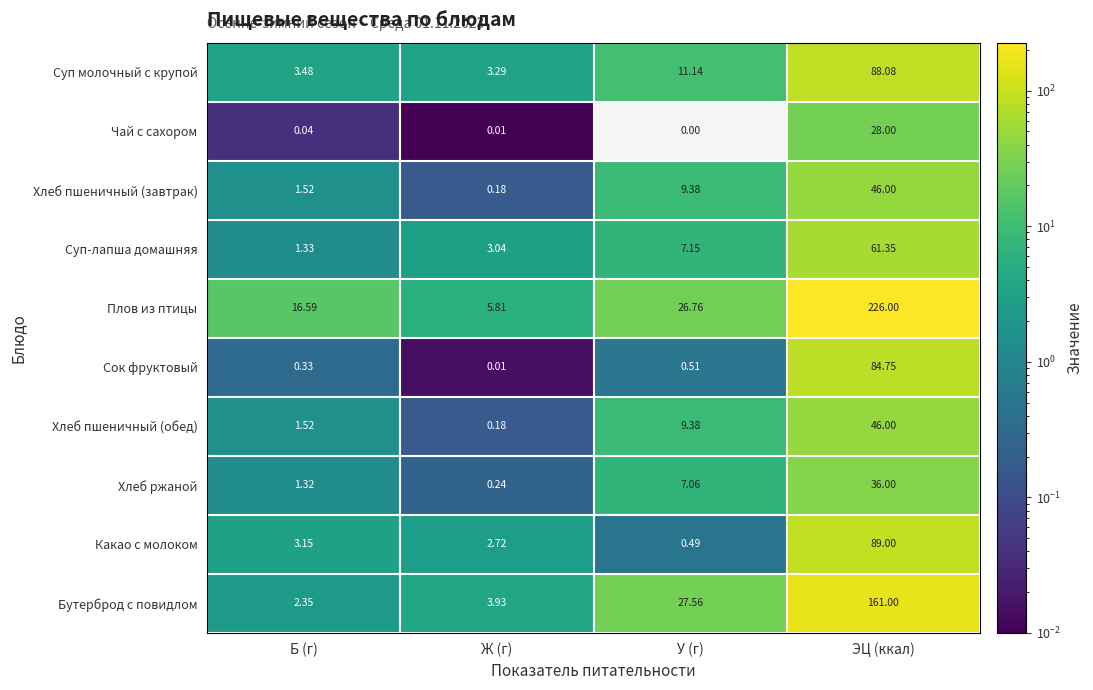

At how many categories does at least one series exceed 116?

1